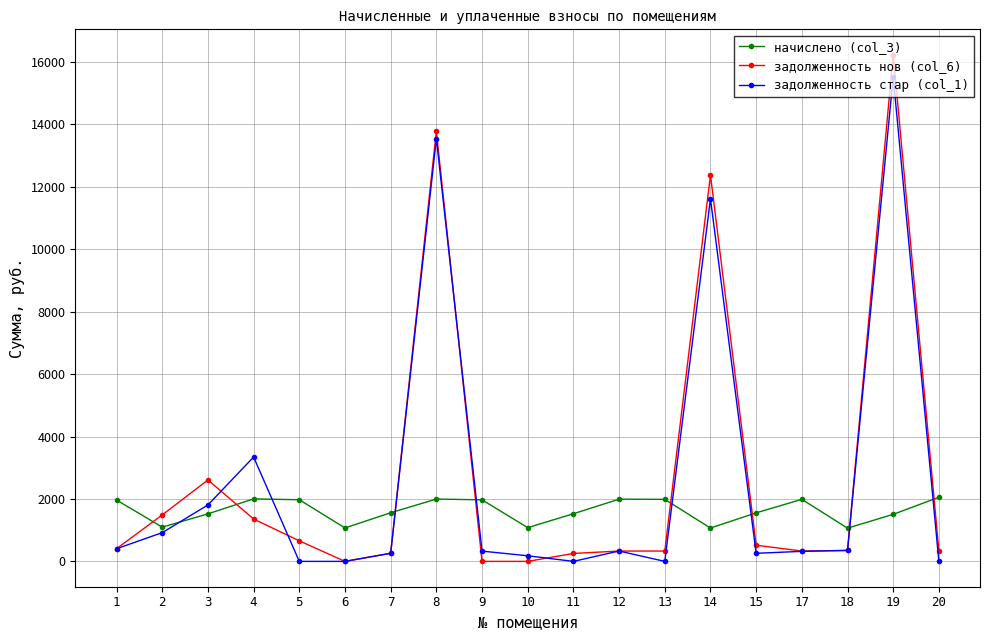

Where is the first local maximum for задолженность нов (col_6)?

3